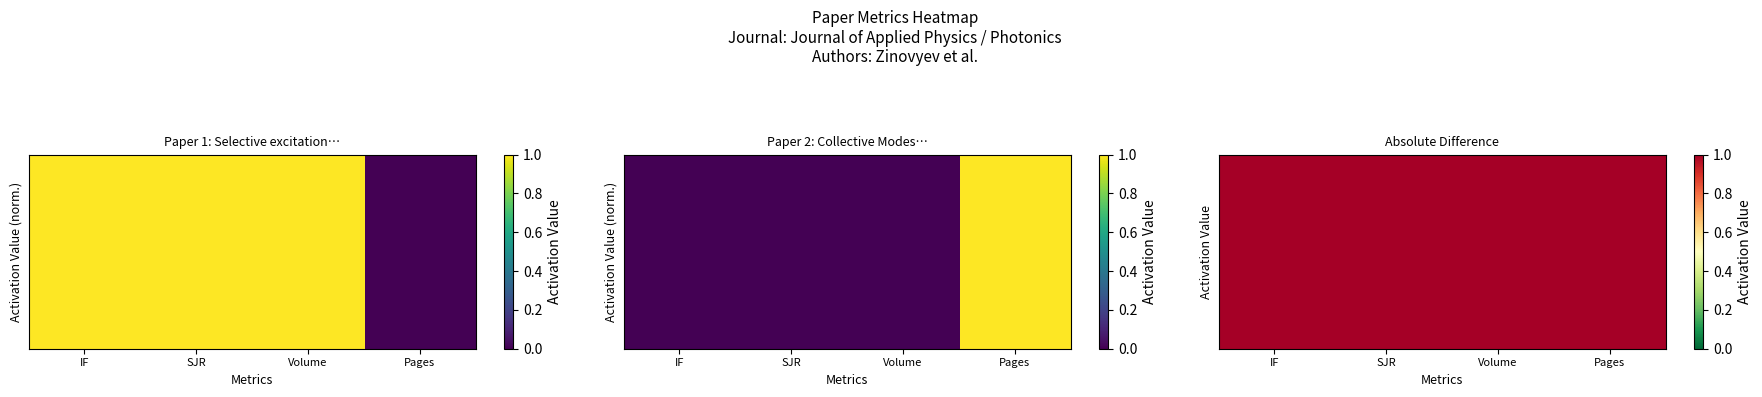

True or false: the data shows 1 at Volume.

True